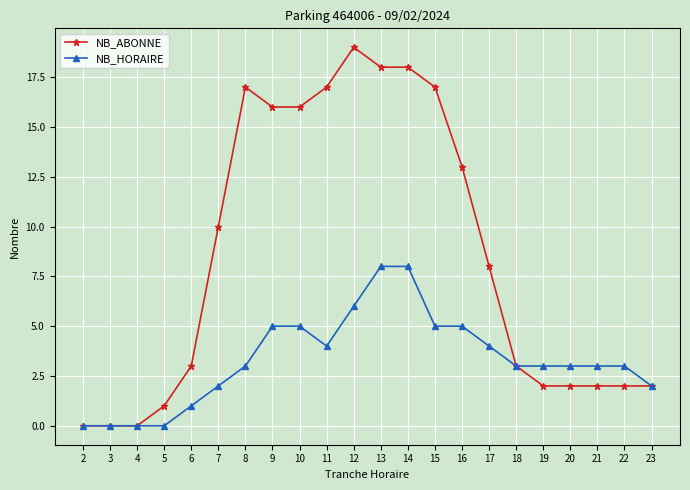

Is it true that NB_HORAIRE equals 8 at 14?

True